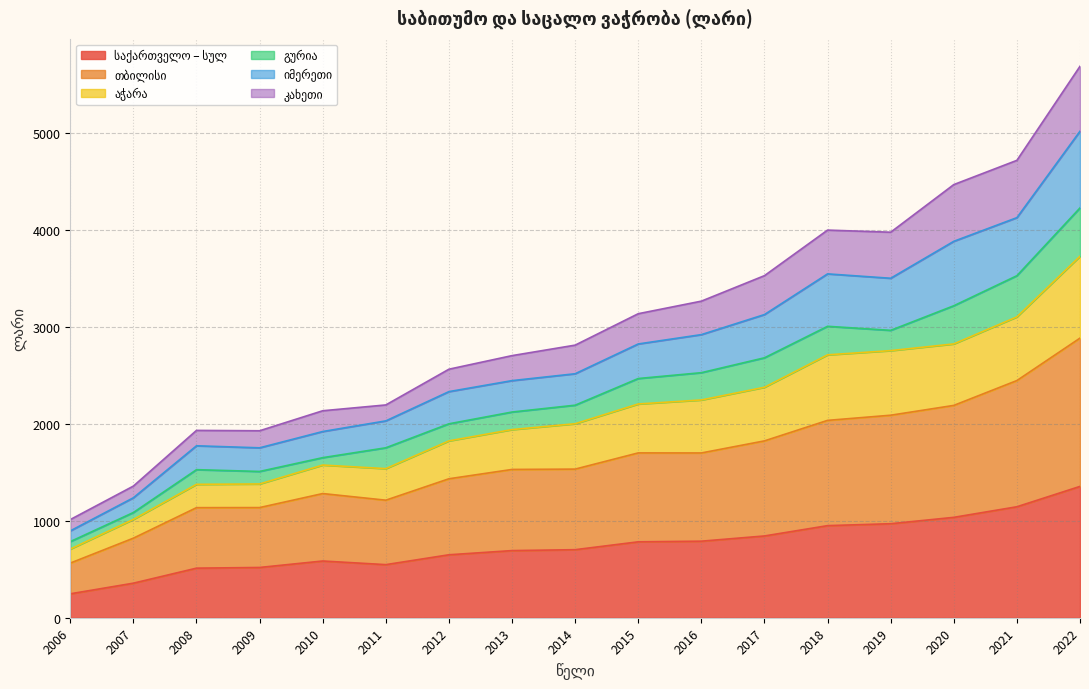

What is the smallest value displayed?

247.0